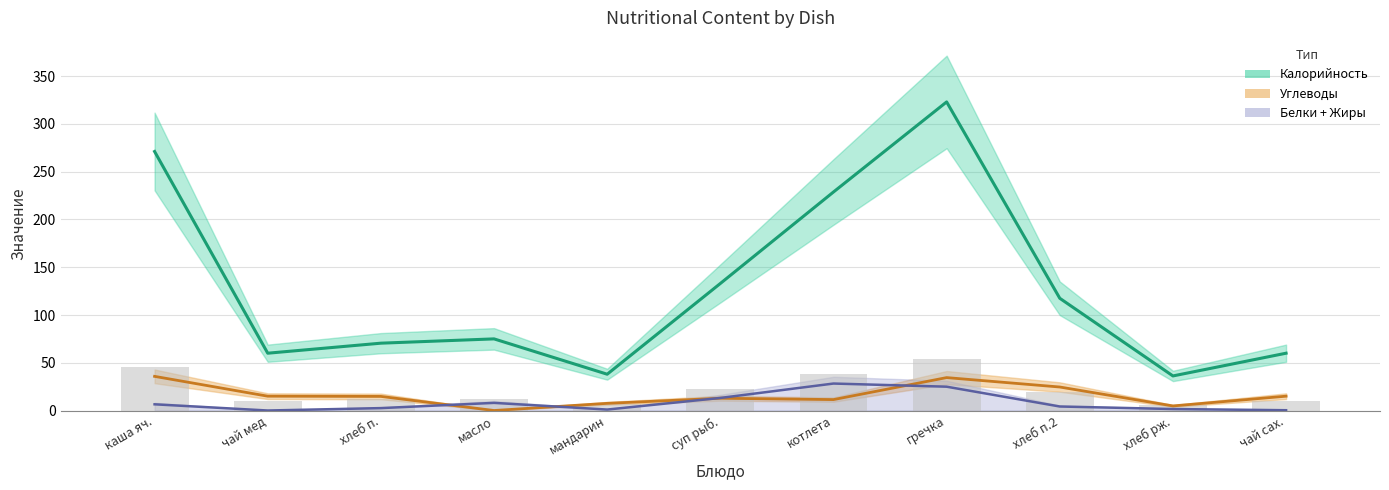

Which series changed the most between чай мед and суп рыб.?

Калорийность